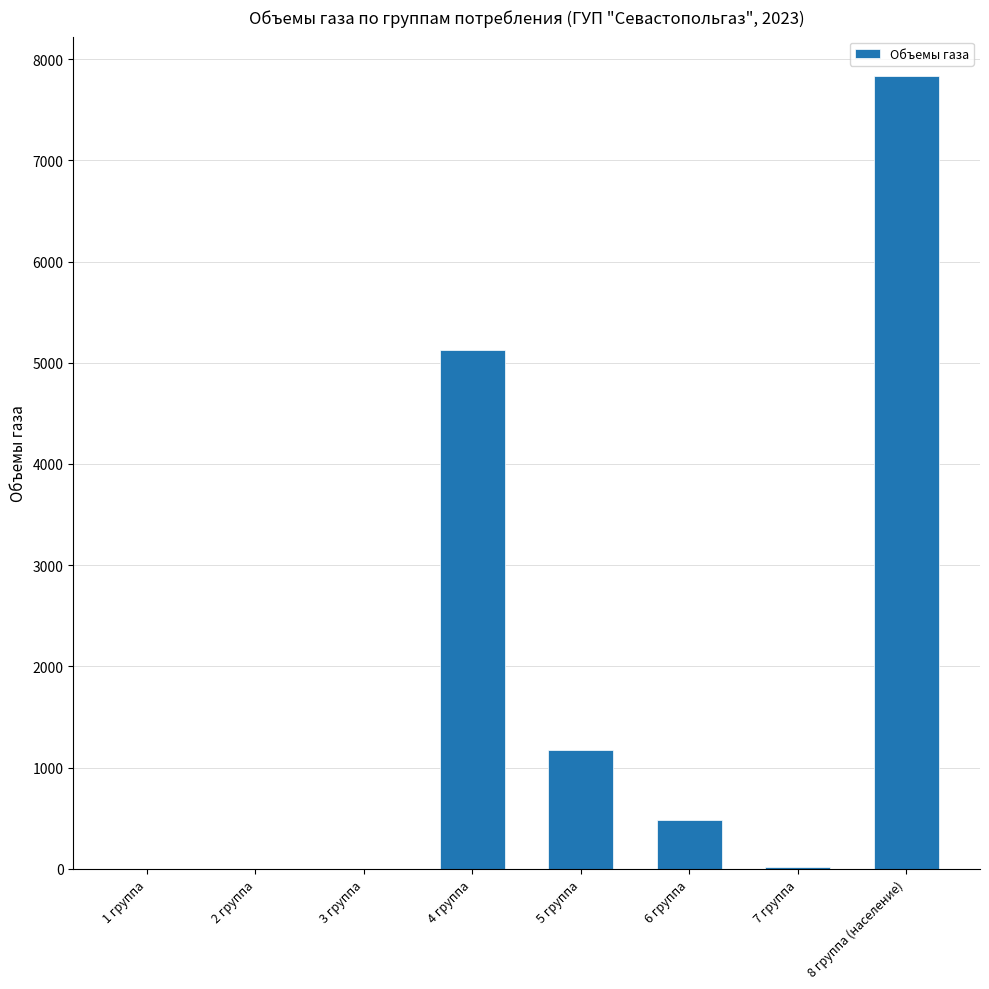

The value at 3 группа is 0.0. True or false?

True